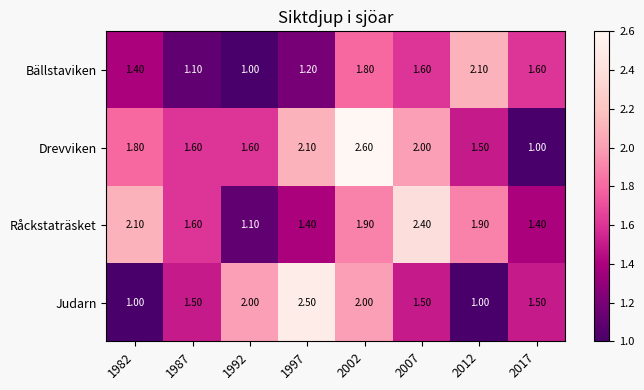

What is the spread (max minus min) of values at 2012?

1.1